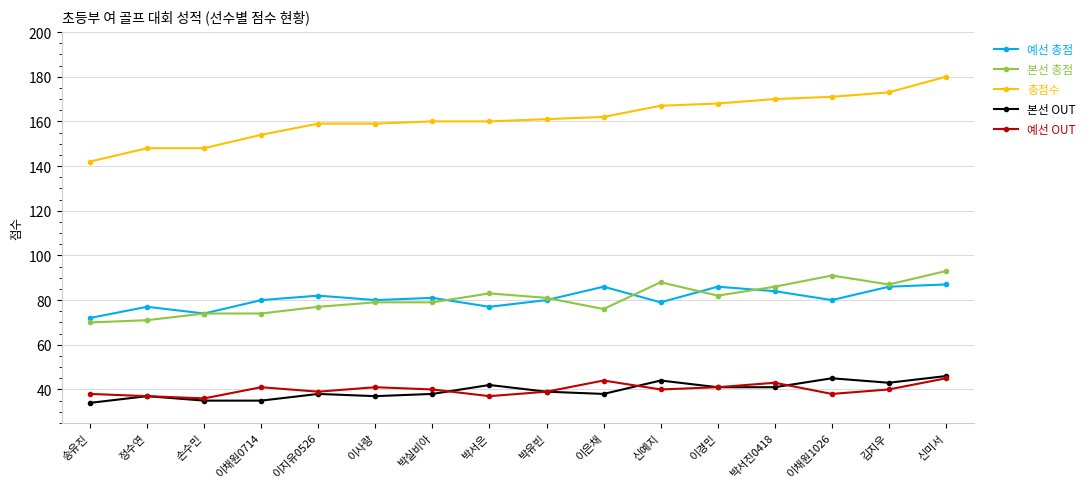

How many lines are shown in the chart?

5